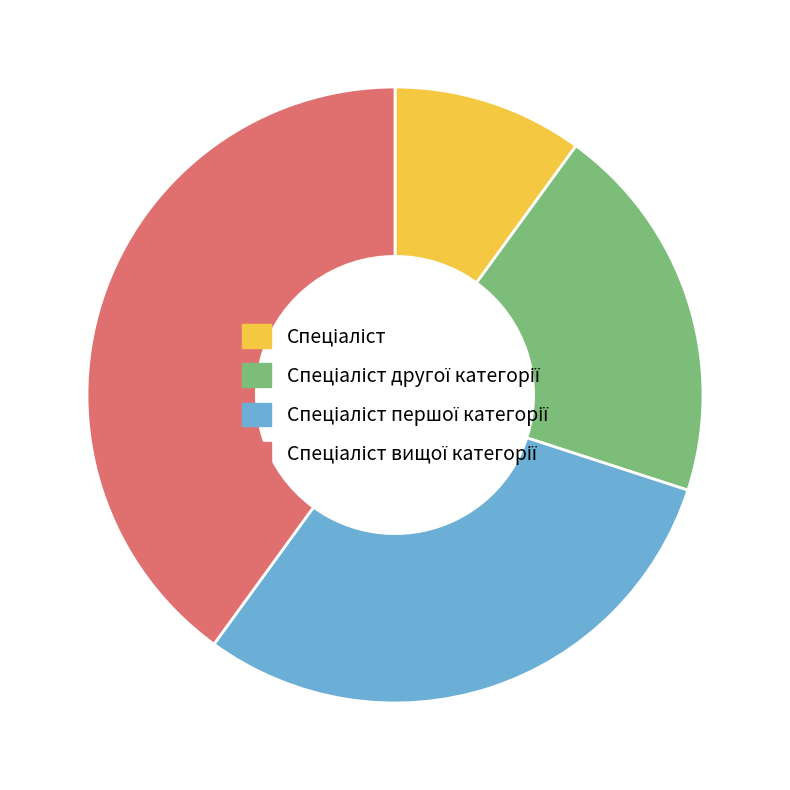

Is there any slice that represents more than half of the pie?

No